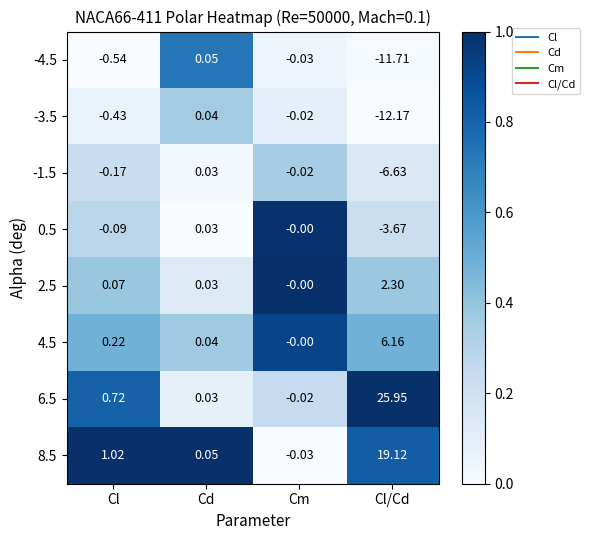

Where does the 8.5 series first go above 1?

Cl